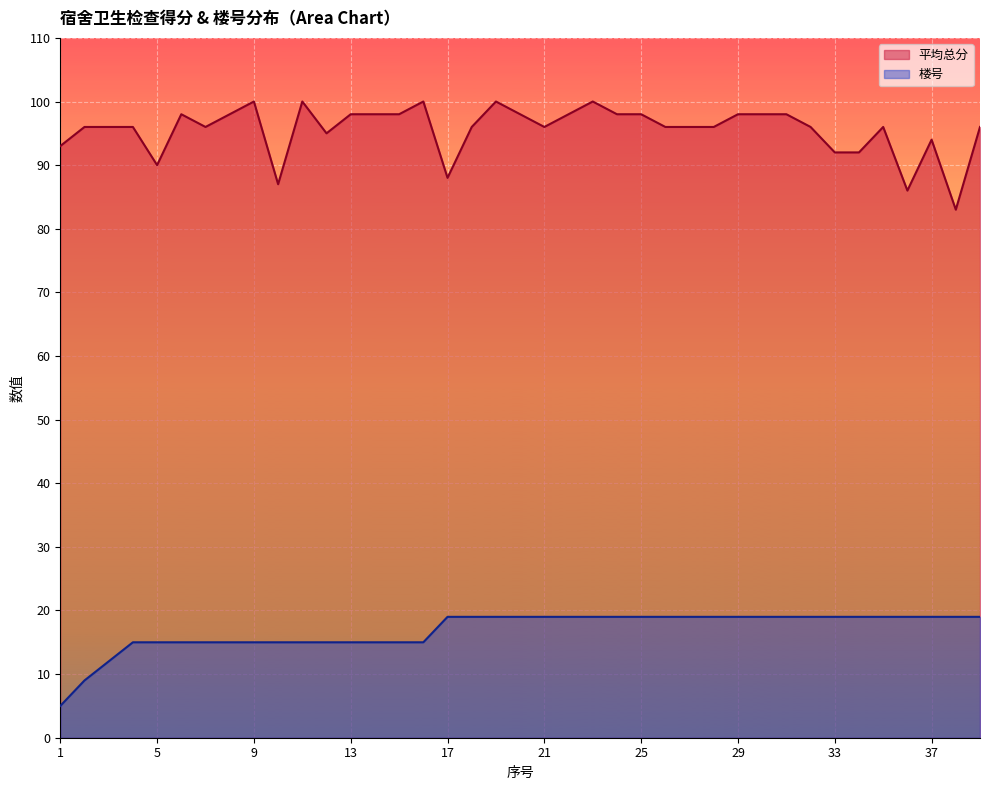

What is the greatest value displayed?

100